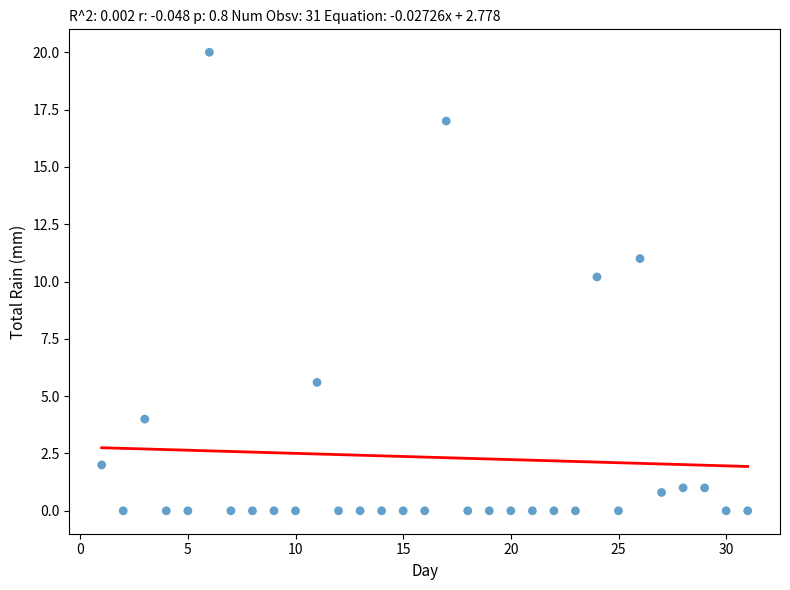

What is the range of Y values (max minus min)?

20.0